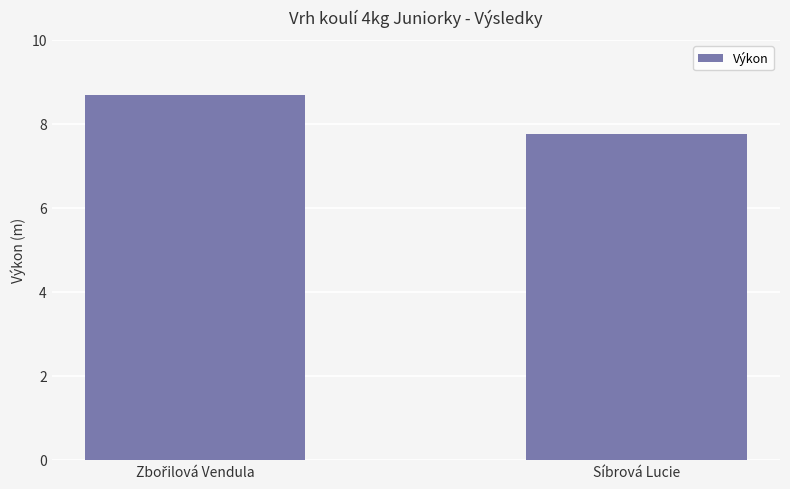

How many categories are shown in the chart?

2